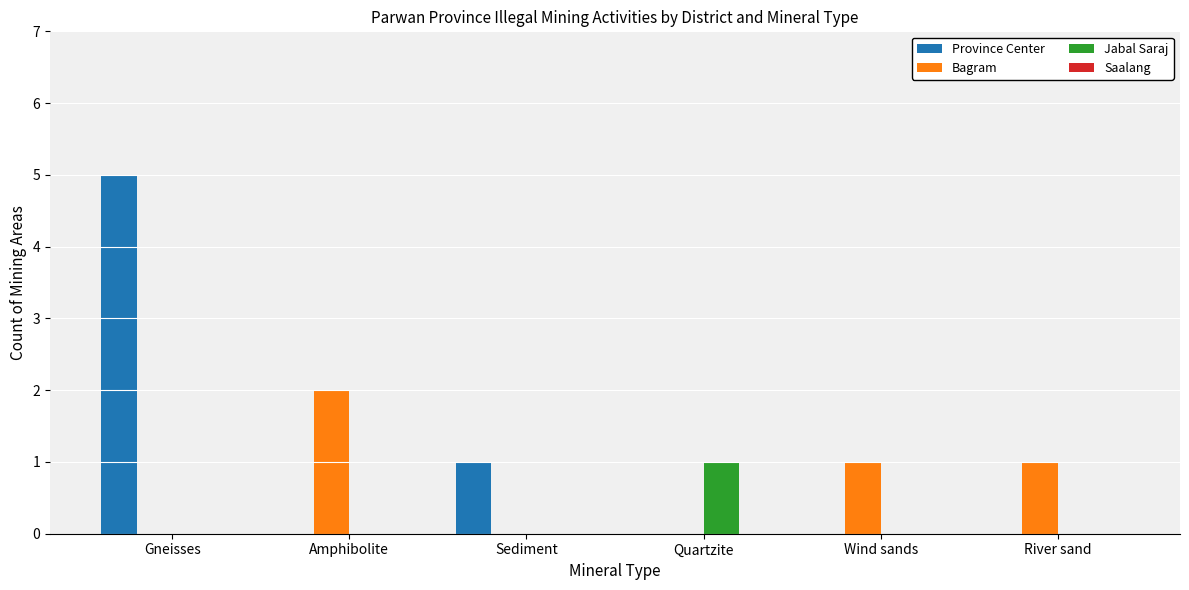

What is the sum of all Province Center values?

6